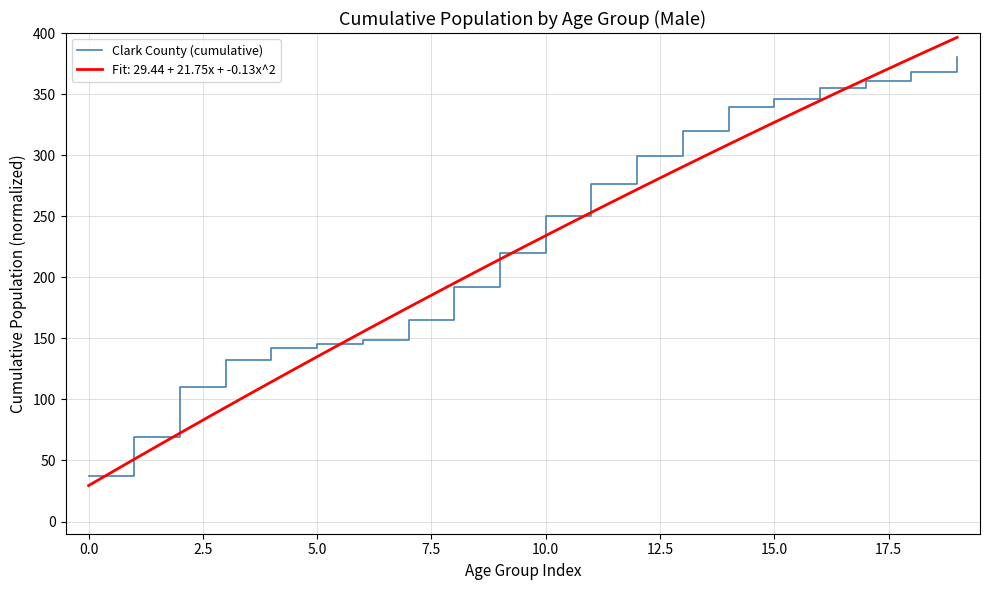

The Clark County (cumulative) series shows 250.2 at 10.0. True or false?

True